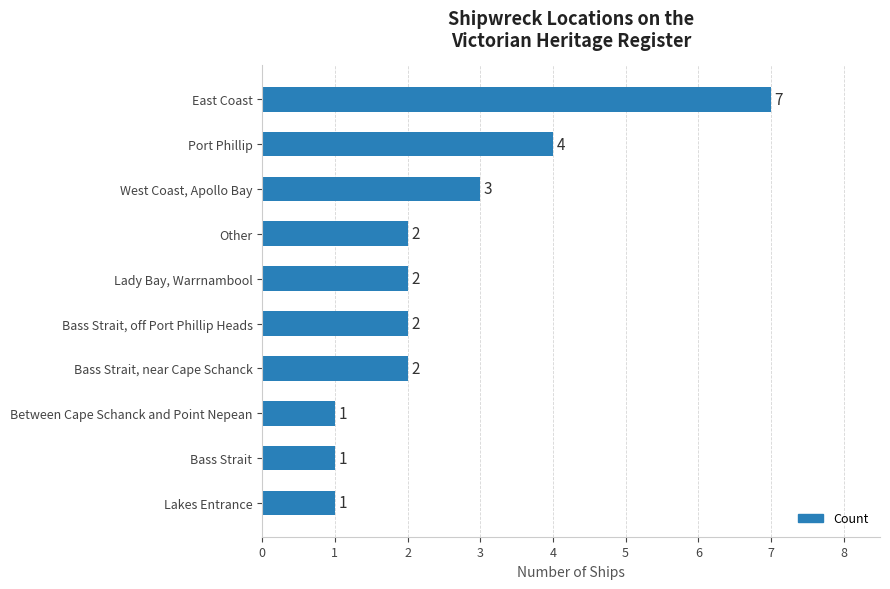

True or false: the data shows 6 at Port Phillip.

False